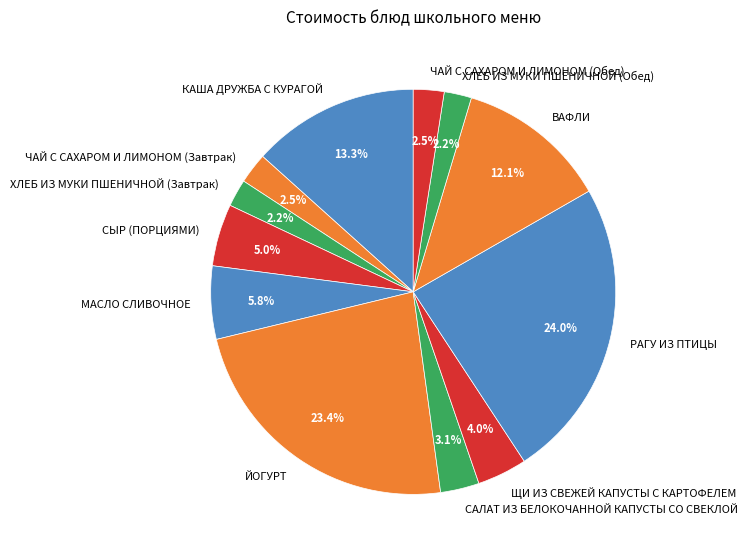

What percentage is the СЫР (ПОРЦИЯМИ) slice, to the nearest percent?

5%